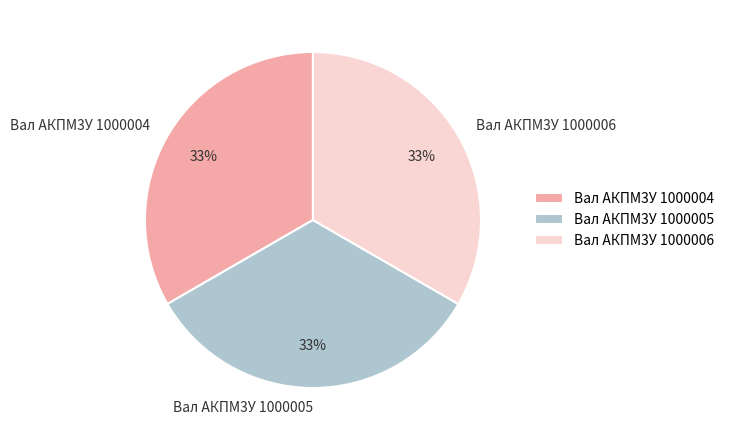

Is the sum of Вал АКПМ3У 1000006 and Вал АКПМ3У 1000004 greater than half?

Yes